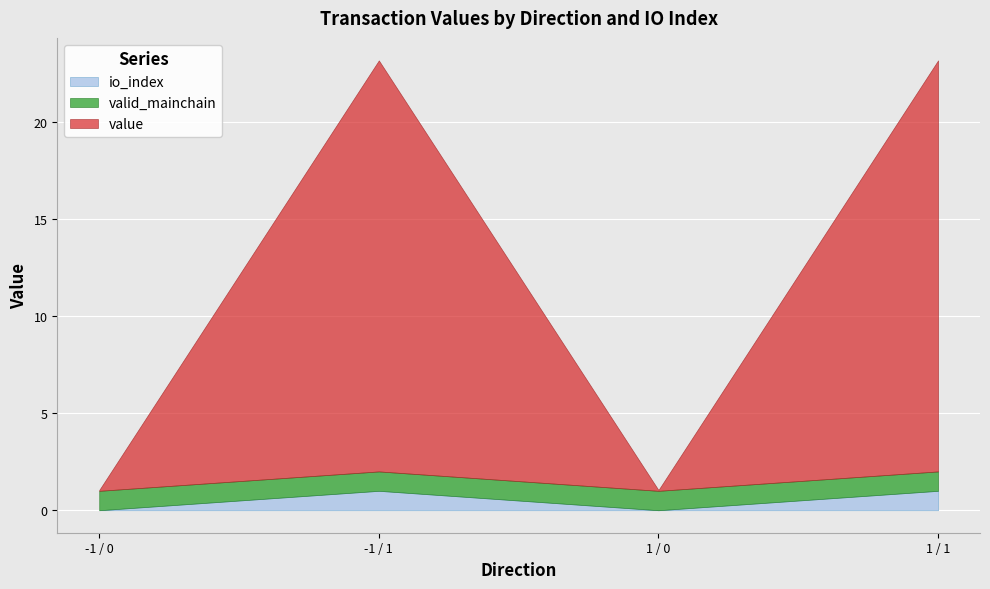

Is the value of io_index at -1 / 0 greater than the value of valid_mainchain at -1 / 1?

No